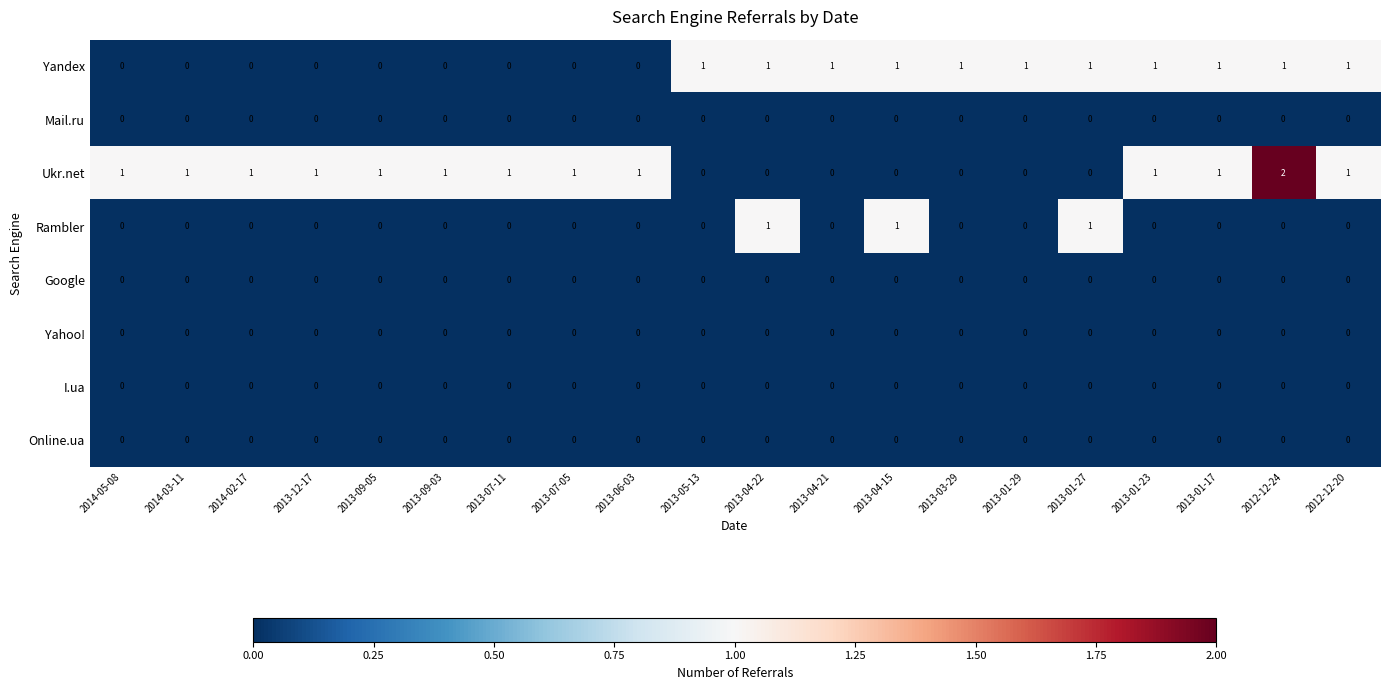

At which category is the sum across all series the highest?

2012-12-24